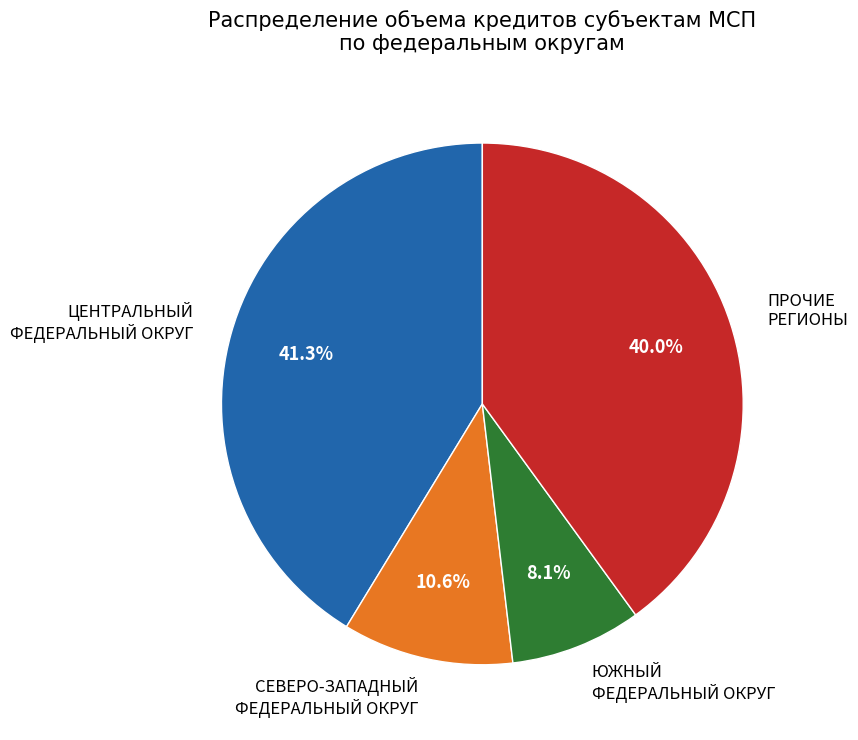

Is it true that ЦЕНТРАЛЬНЫЙ ФЕДЕРАЛЬНЫЙ ОКРУГ is 16% of the pie?

False